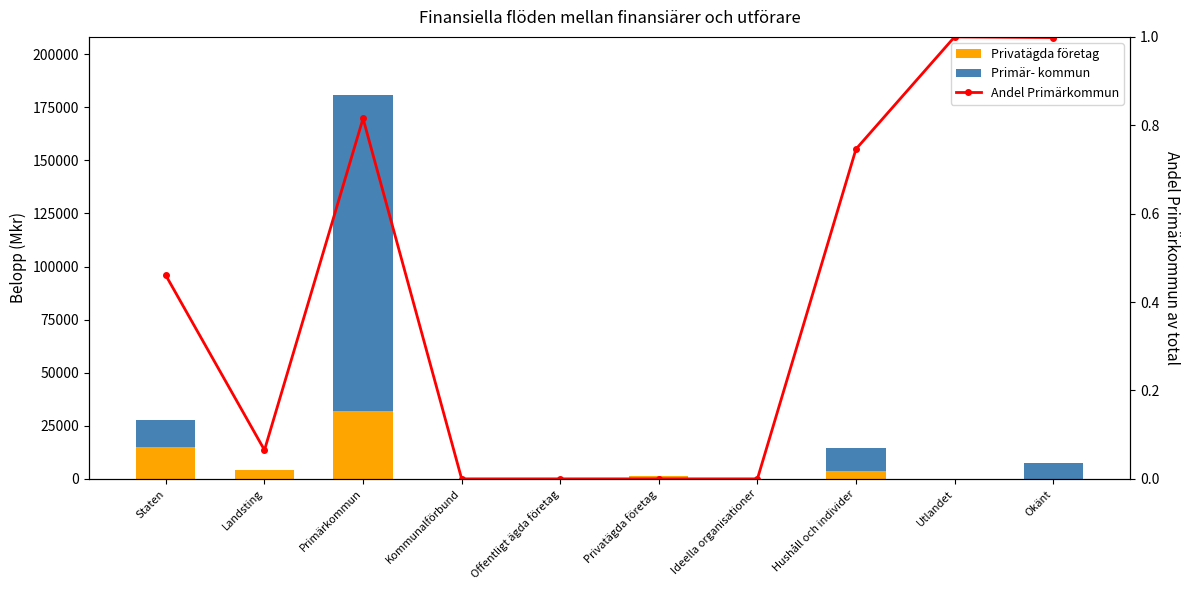

How many values in Primär- kommun are above zero?

6